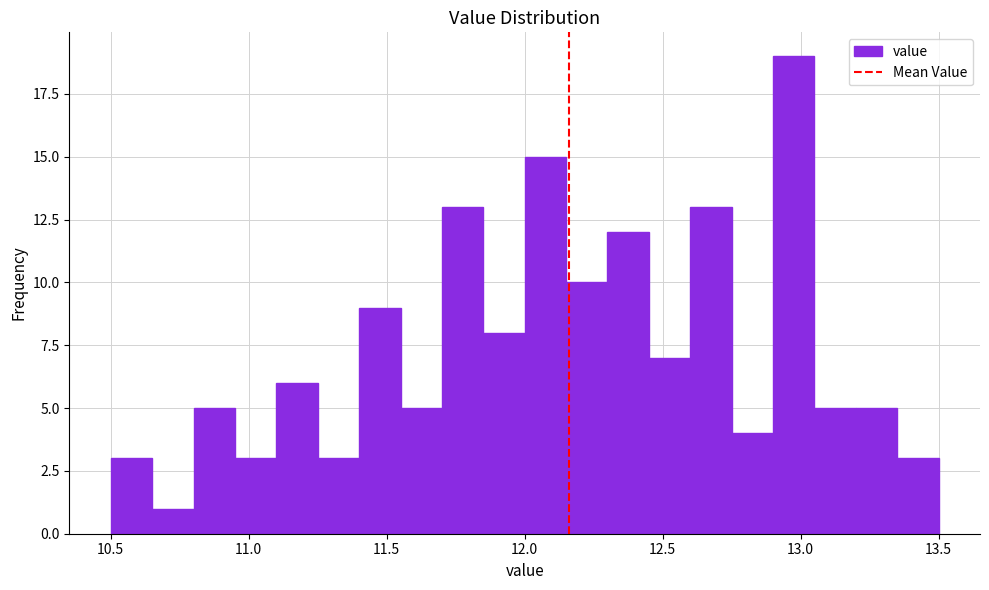

Around what value on the x-axis is the tallest bar? Give the approximate position of its centre, as read against the axis.

13.00